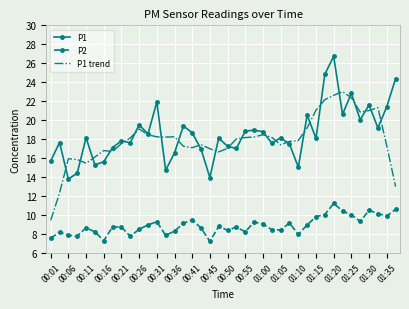

True or false: P1 trend and P2 intersect in this chart.

False